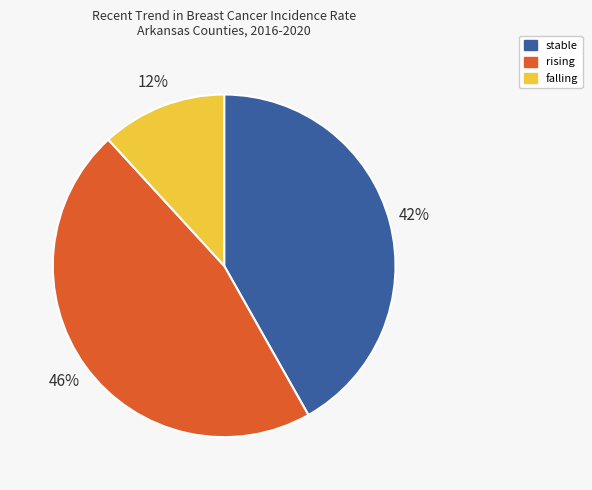

Is there a majority slice in this chart?

No